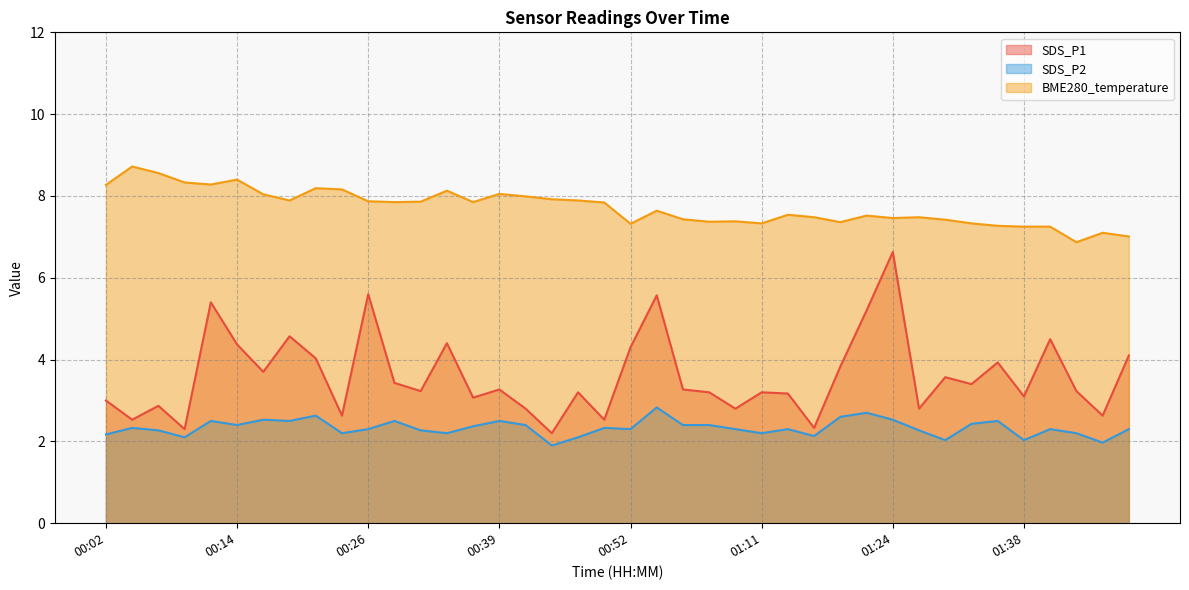

Is the value of BME280_temperature at 01:11 greater than the value of SDS_P2 at 01:13?

Yes